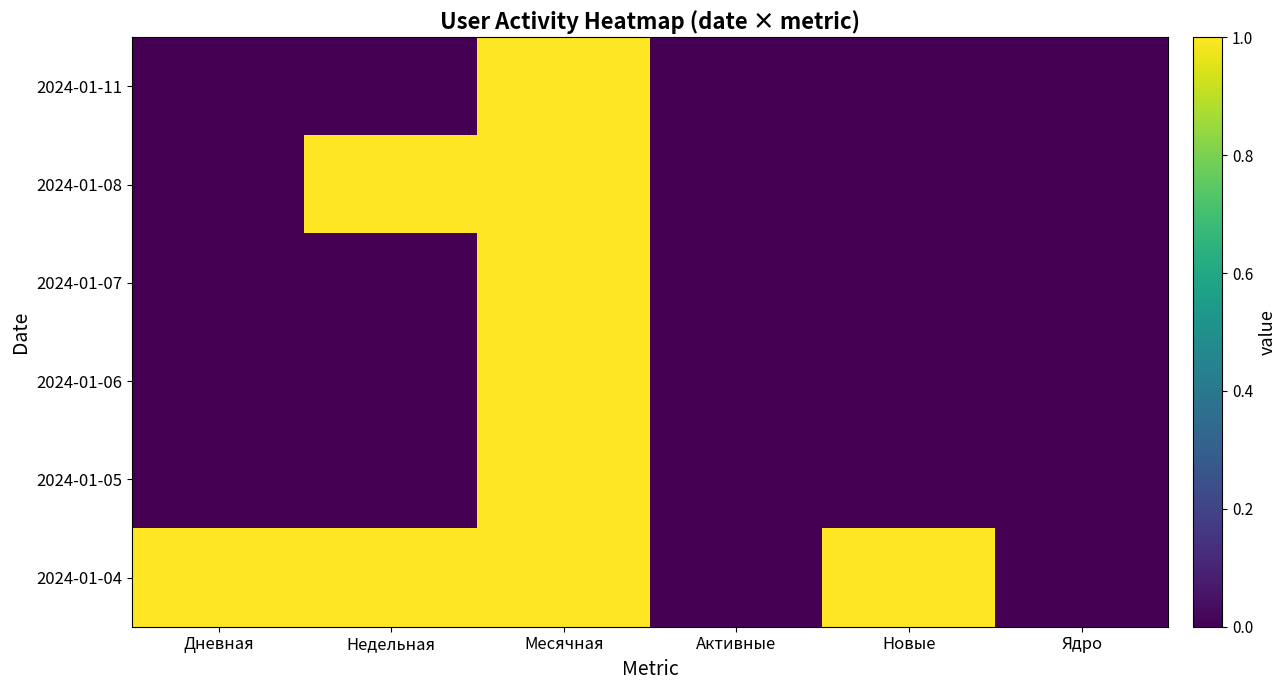

How many distinct data groups are displayed?

6